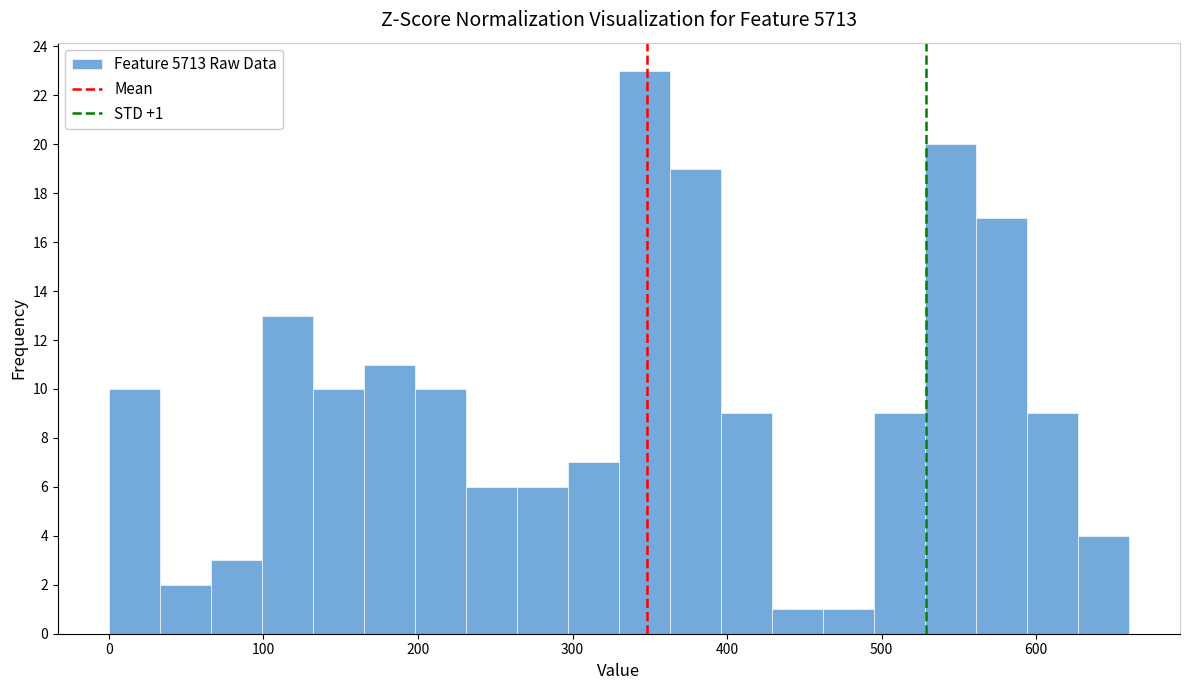

Around what value on the x-axis is the tallest bar? Give the approximate position of its centre, as read against the axis.

350